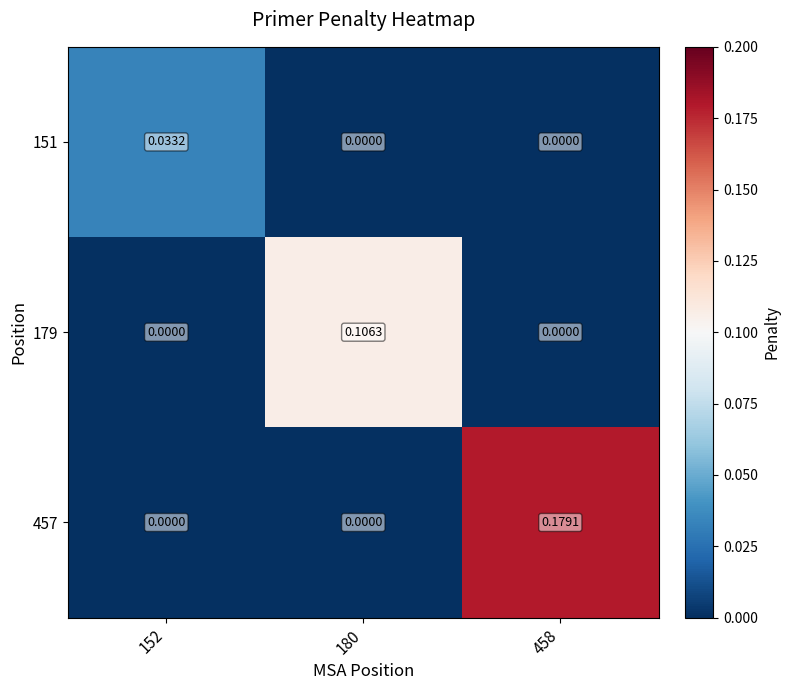

At how many categories does at least one series exceed 0?

3